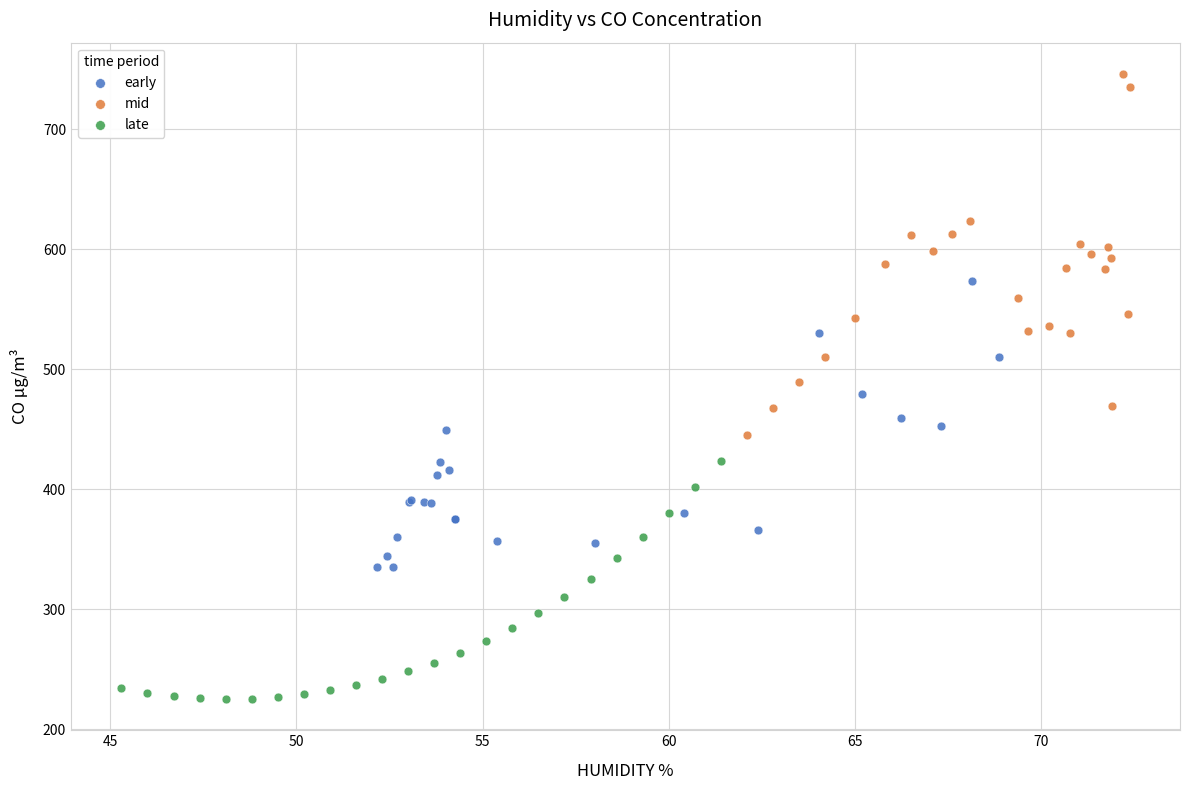

Which series has the largest Y range (max minus min)?

mid